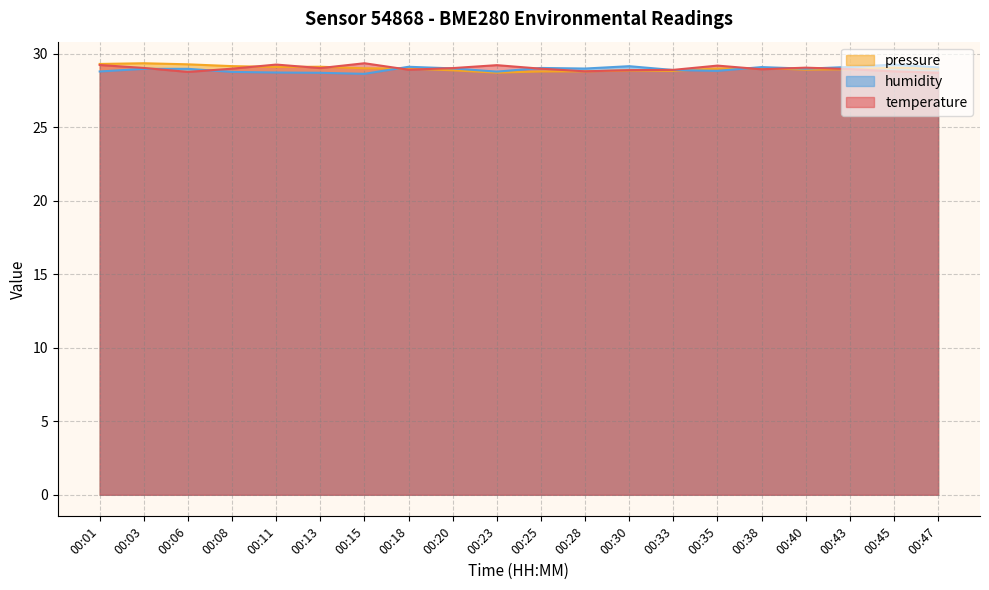

Between which two adjacent categories do humidity and temperature first intersect?

00:03 and 00:06